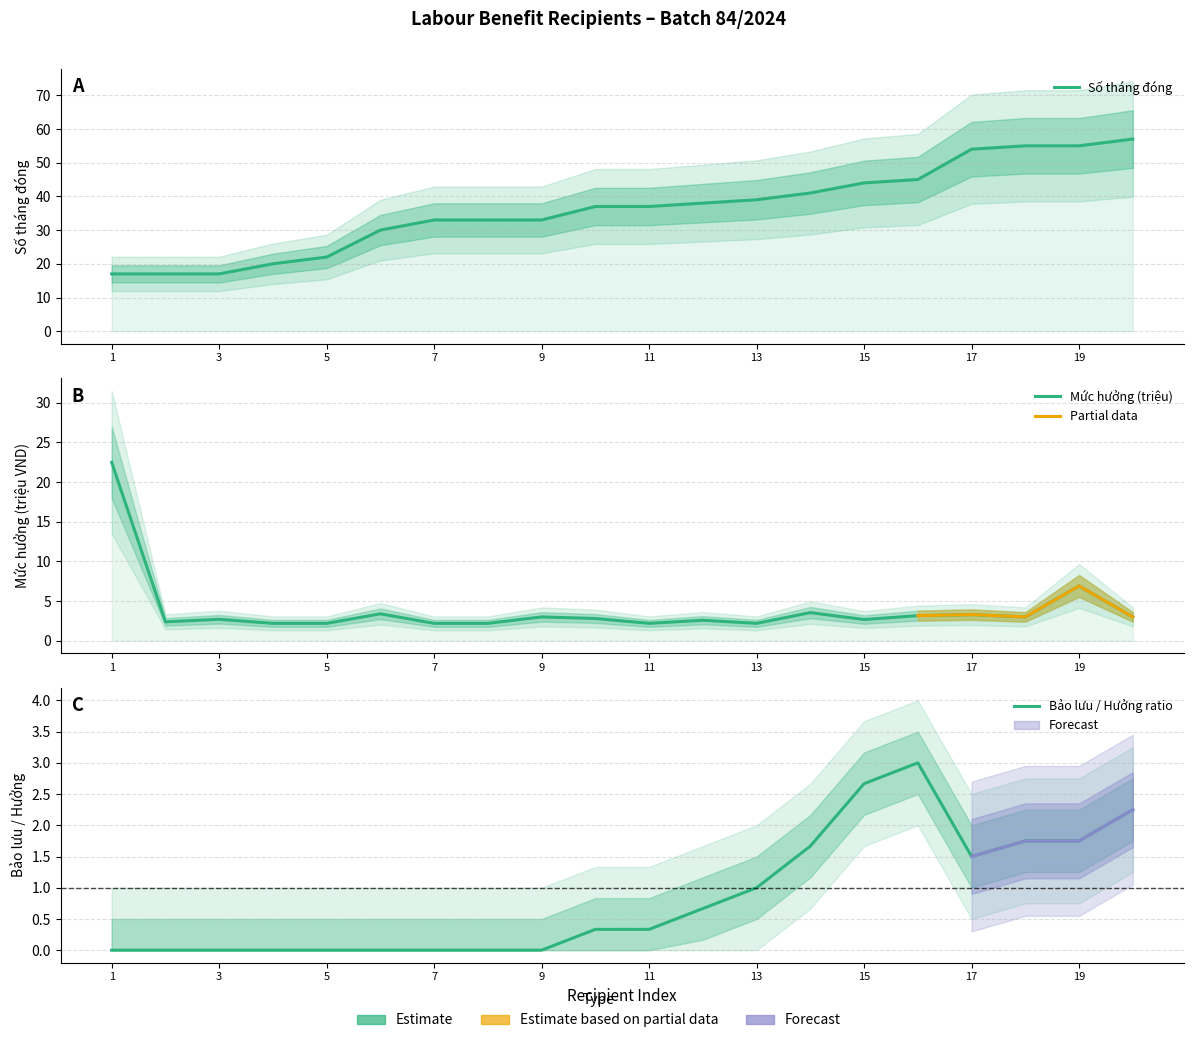

What is the difference between the maximum and minimum values in the Số tháng đóng series?

40.0